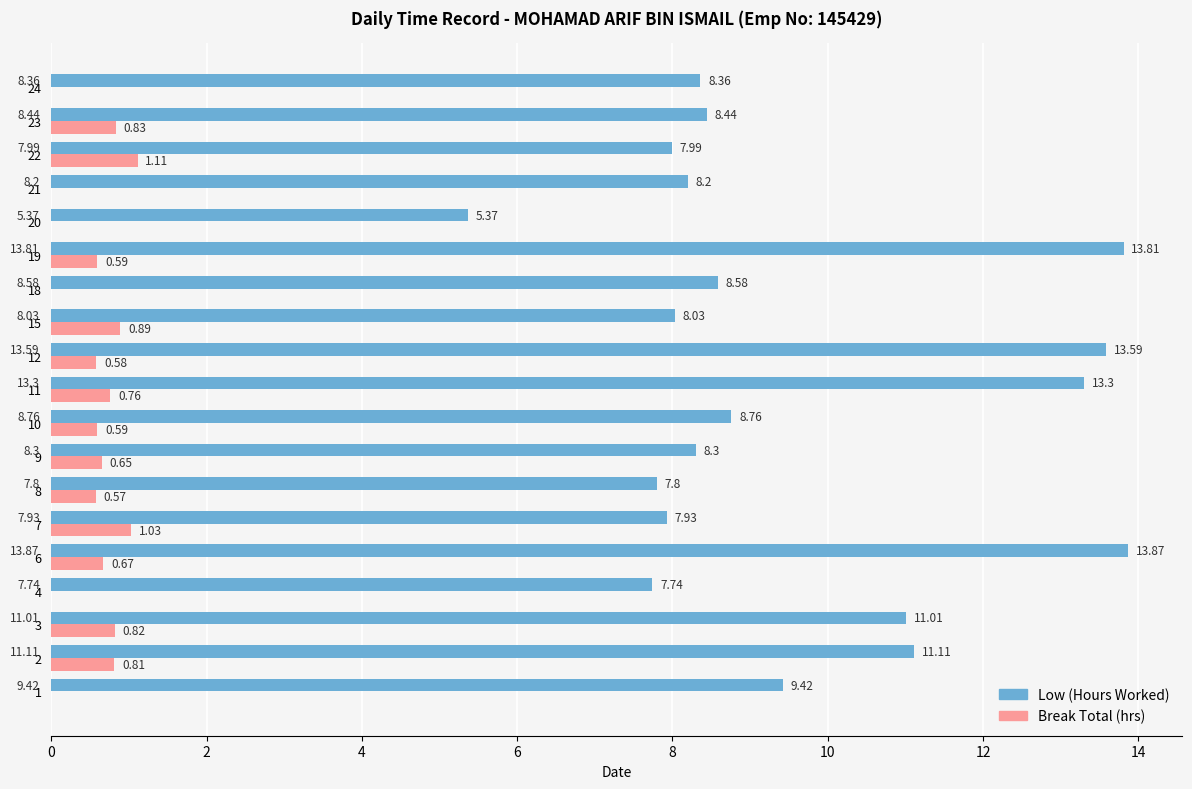

What are all the series names shown in the legend?

Low (Hours Worked), Break Total (hrs)